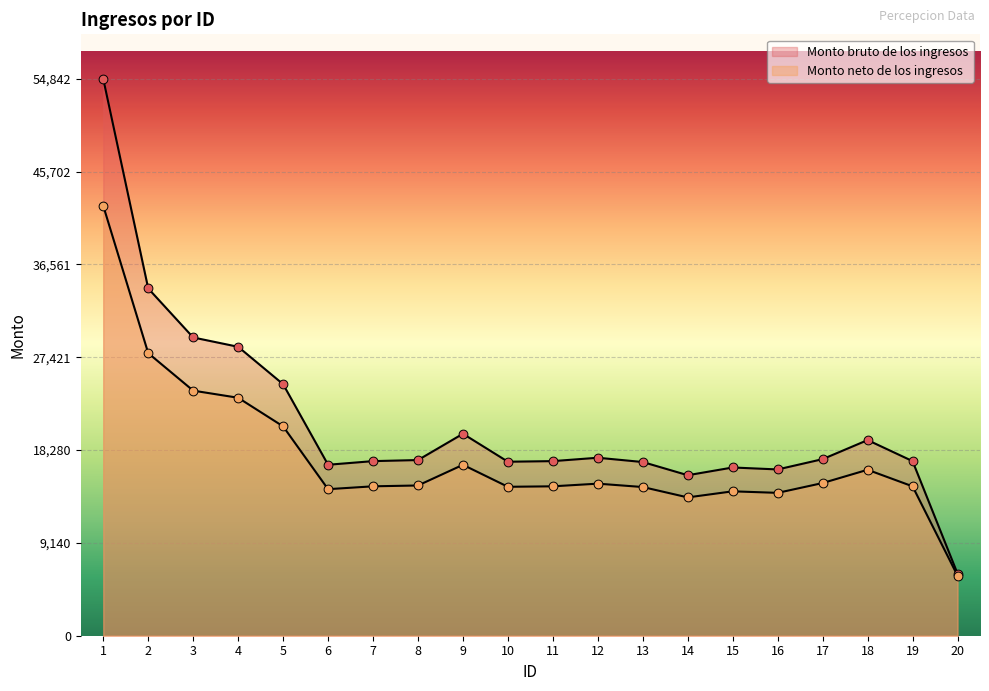

At how many categories does at least one series exceed 6265?

19